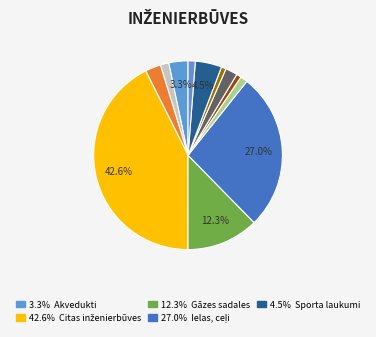

Count the number of slices in the pie.

12